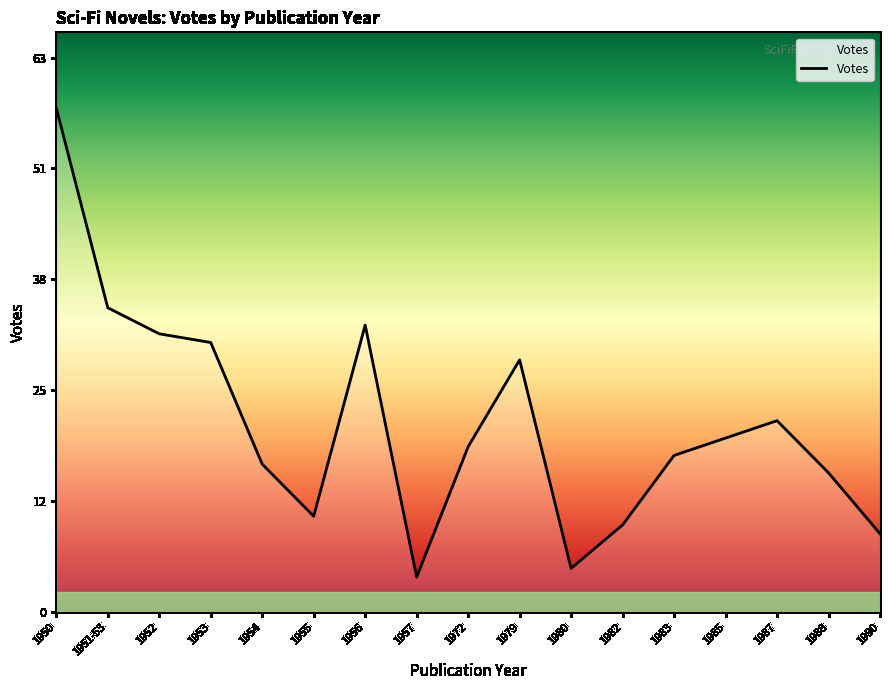

Does the chart have visible grid lines?

No